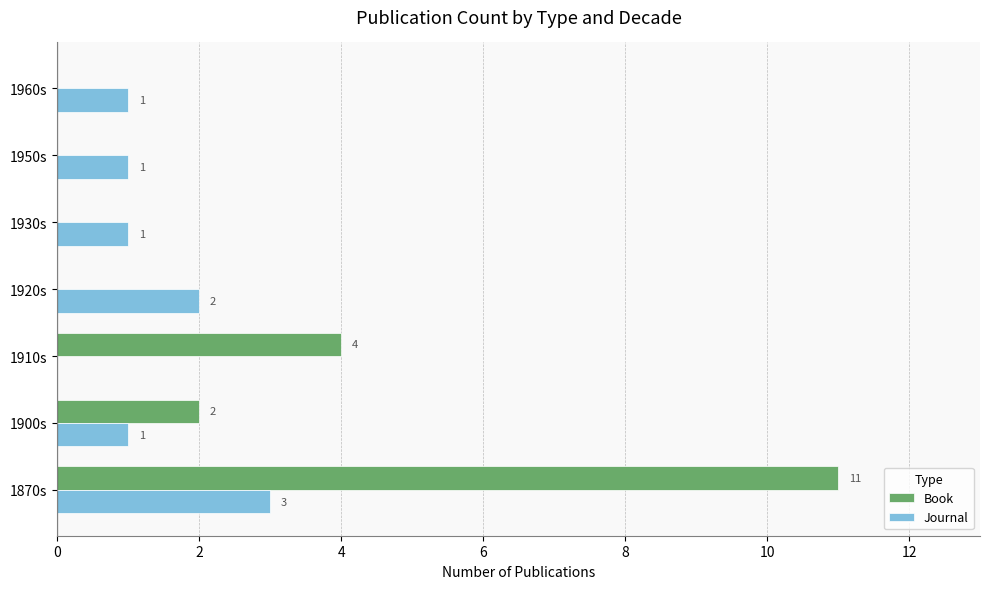

Is the value of Book at 1950s greater than the value of Journal at 1950s?

No